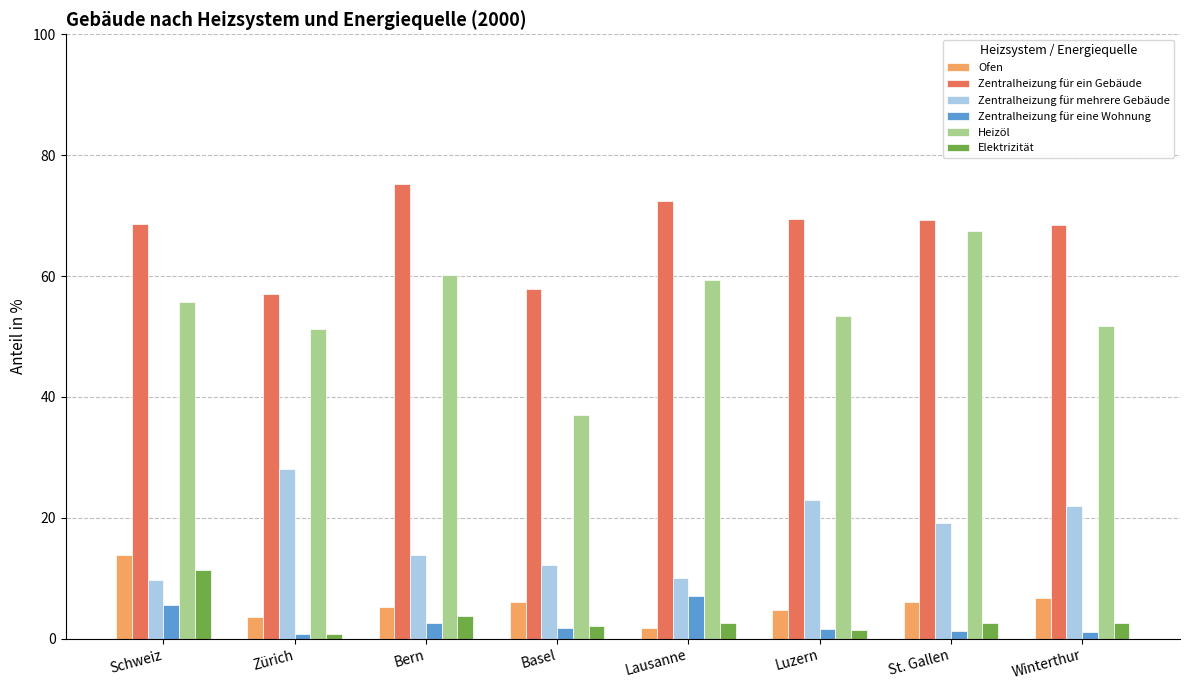

True or false: Zentralheizung für mehrere Gebäude has a value of 22.9 at Luzern.

True